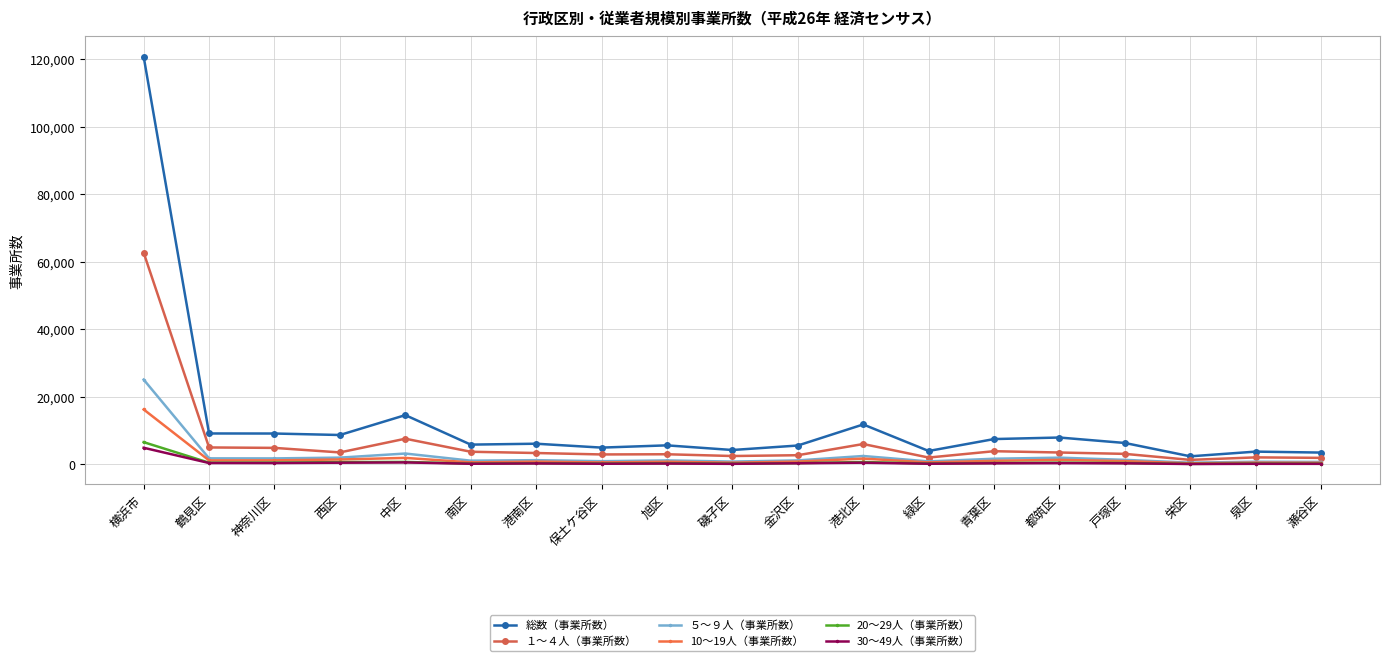

What is the value of the 10～19人（事業所数） point at the 17th from the left?

284